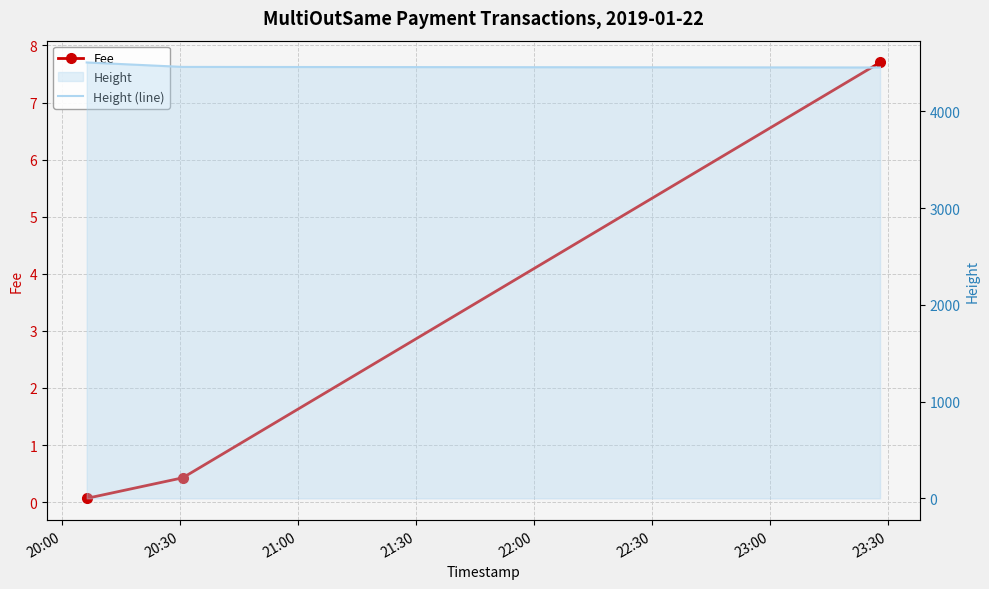

Is this an area chart (filled region under the line)?

No